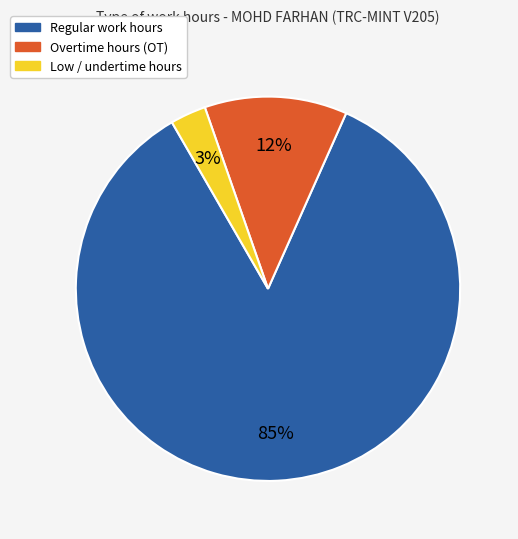

Count the number of slices in the pie.

3